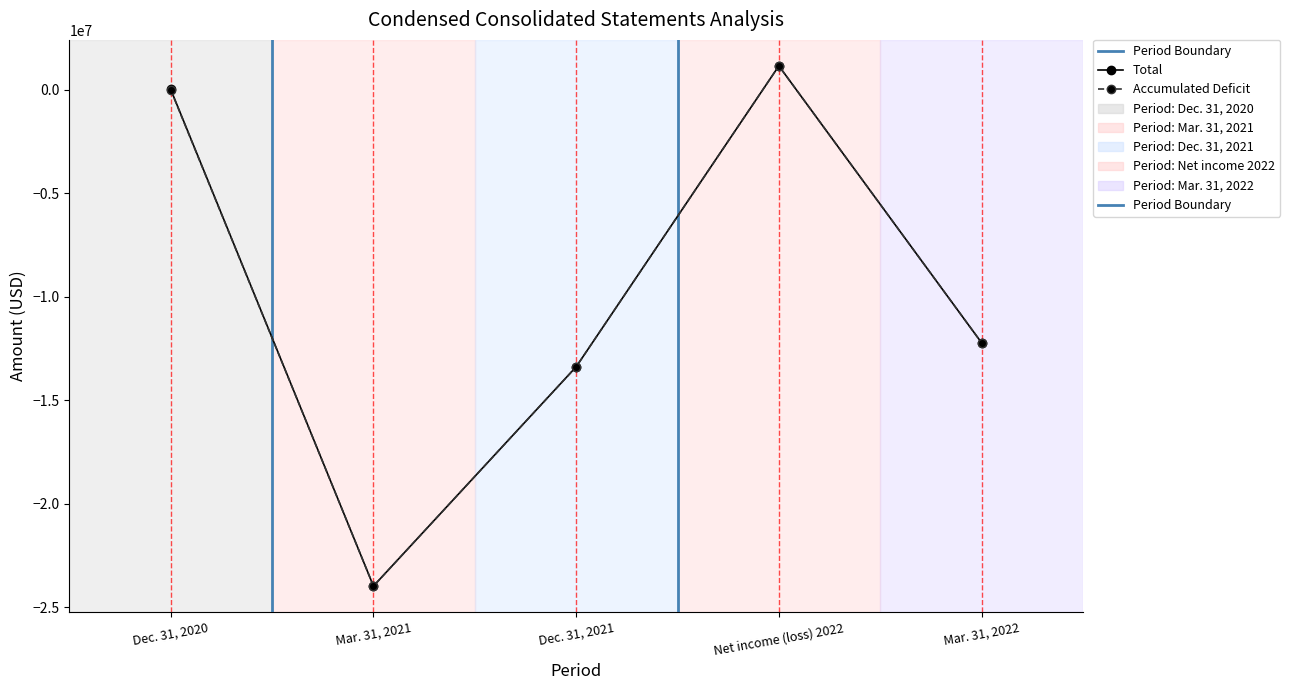

Where is Total nearest to the value -11407739?

Mar. 31, 2022